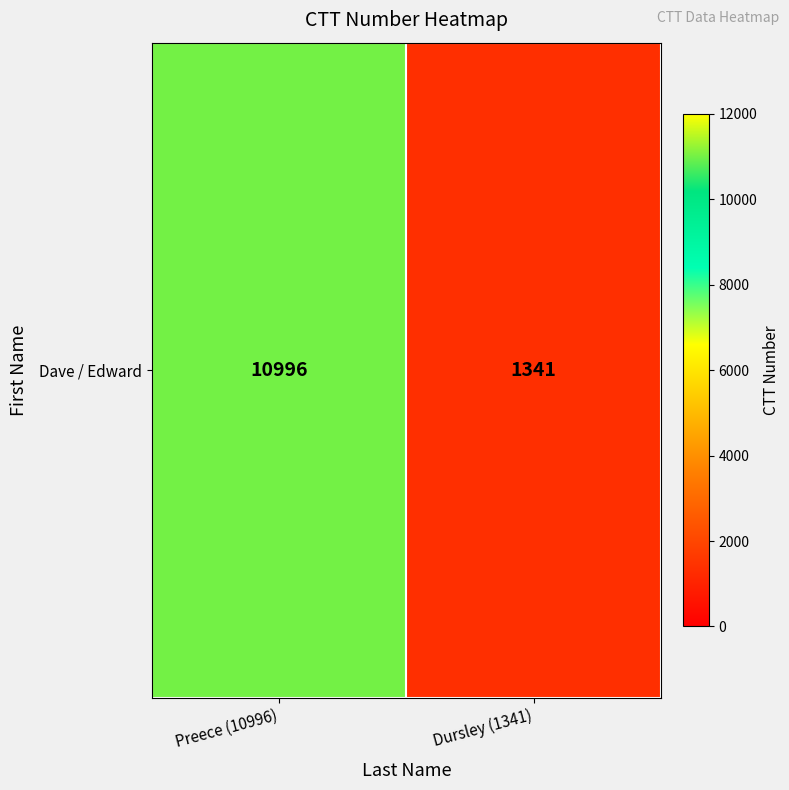

How many values are between 1341 and 10996?

2